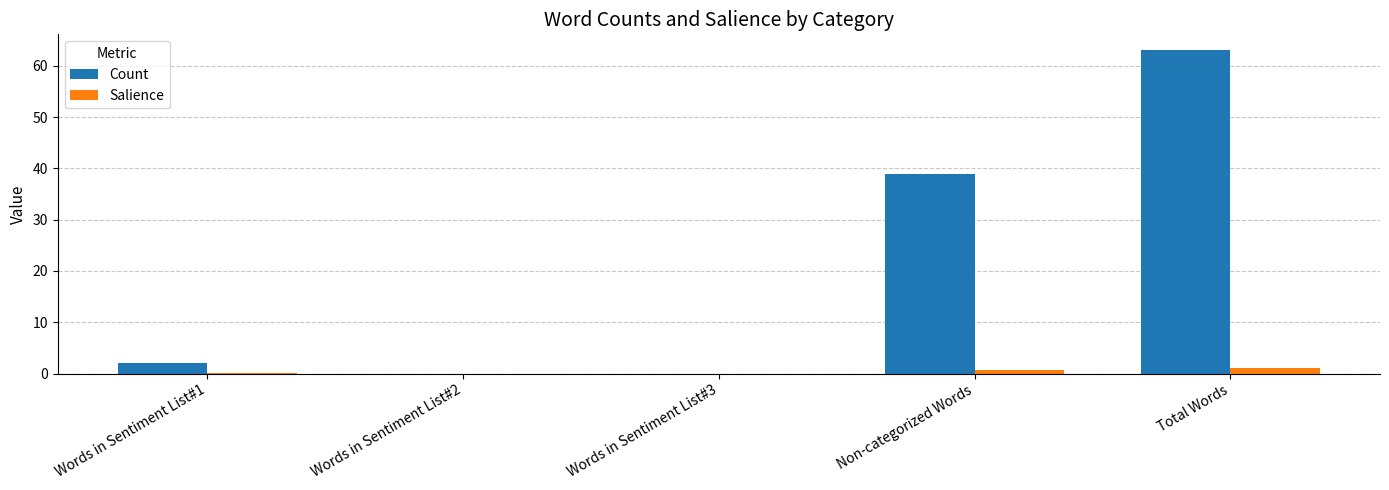

Which series has the largest total across all categories?

Count